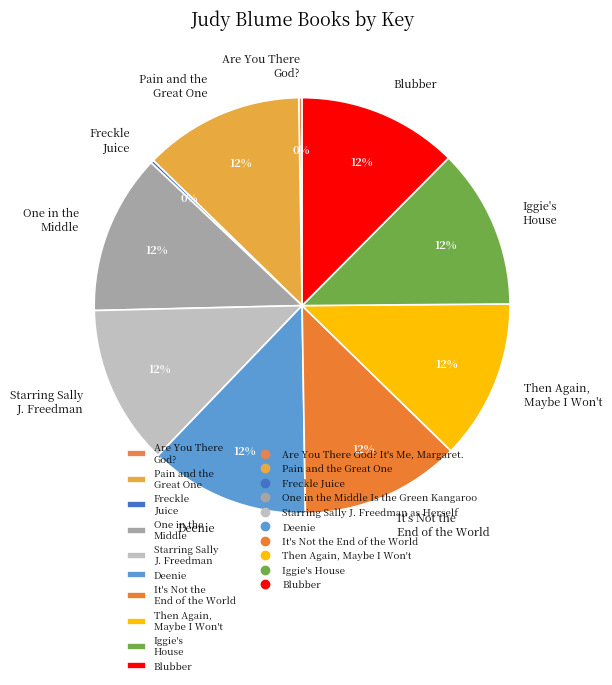

Does any single category account for the majority?

No